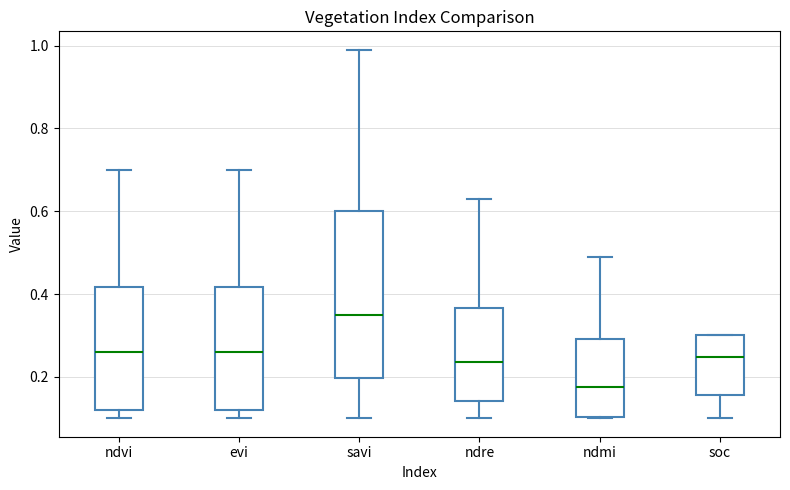

Which box's median line is the lowest?

ndmi